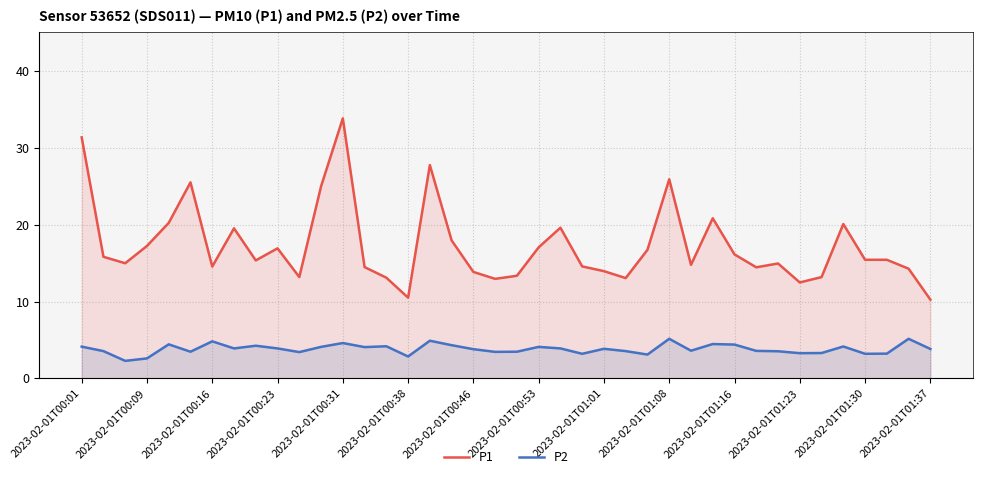

At which category is the sum across all series the highest?

2023-02-01T00:31